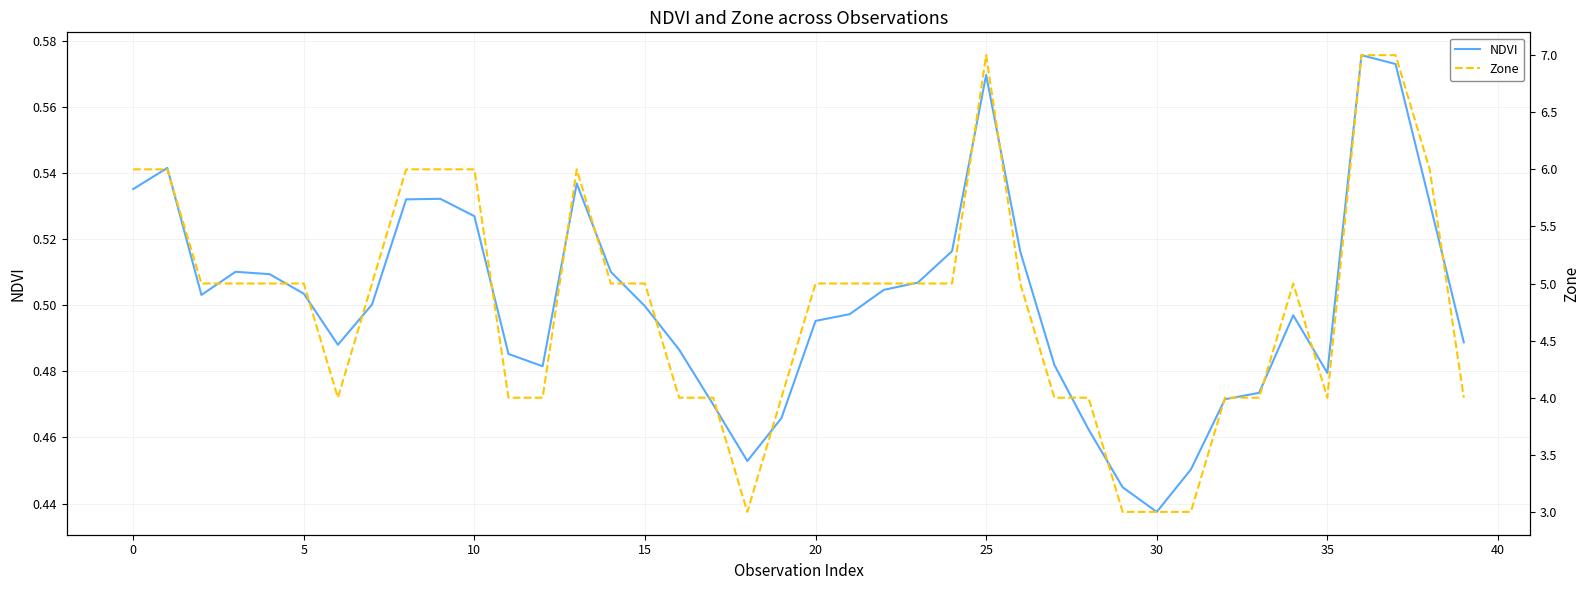

At how many categories does at least one series exceed 2?

40